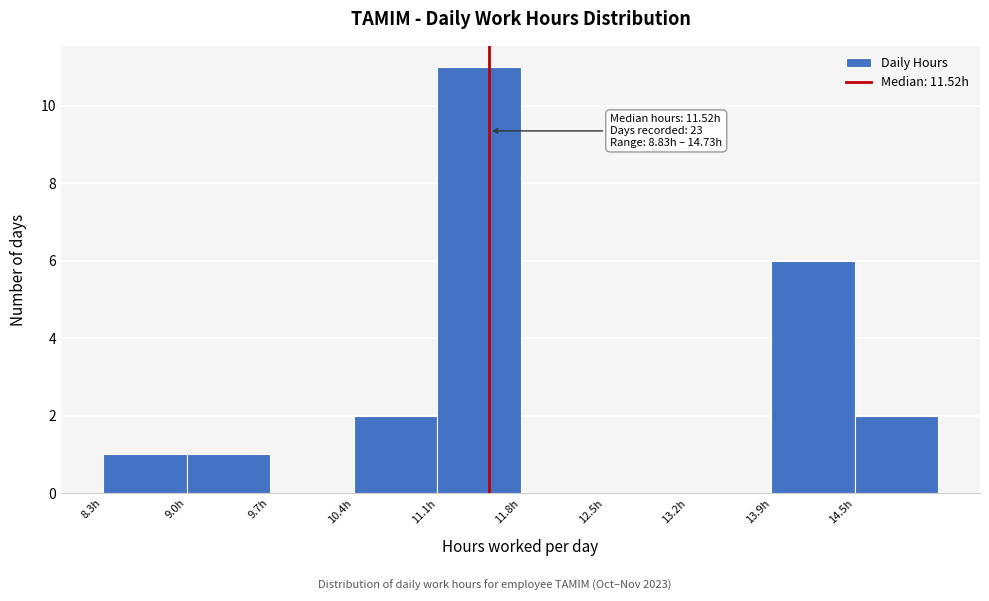

Over which range of the x-axis is the bar tallest?

11.09 to 11.78